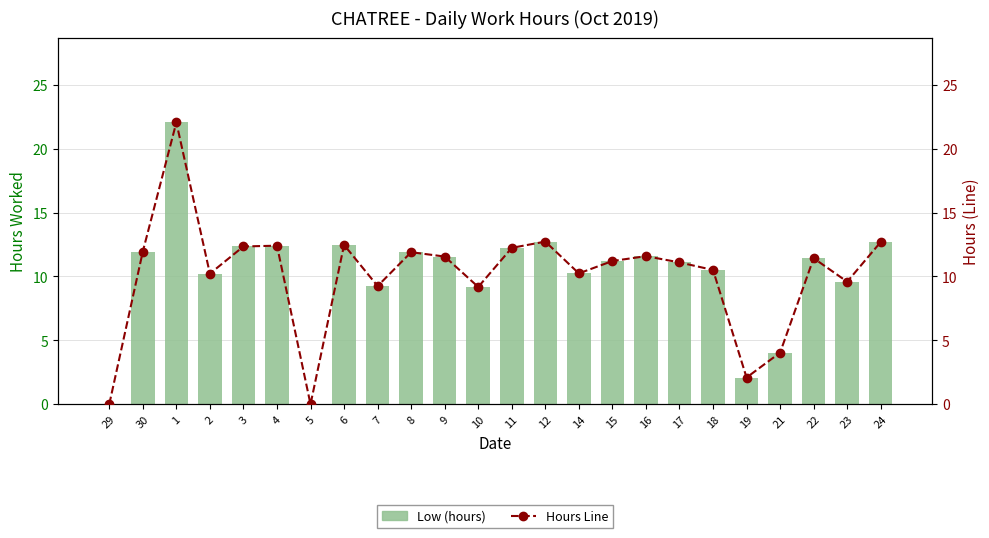

Reading left to right, list all the values displayed in this chart.

Low (hours): 29=0.0	30=11.9	1=22.1	2=10.2	3=12.3	4=12.4	5=0.0	6=12.5	7=9.2	8=11.9	9=11.6	10=9.2	11=12.2	12=12.7	14=10.2	15=11.2	16=11.6	17=11.1	18=10.5	19=2.1	21=4.0	22=11.4	23=9.6	24=12.7
Hours Line: 29=0.0	30=11.9	1=22.1	2=10.2	3=12.3	4=12.4	5=0.0	6=12.5	7=9.2	8=11.9	9=11.6	10=9.2	11=12.2	12=12.7	14=10.2	15=11.2	16=11.6	17=11.1	18=10.5	19=2.1	21=4.0	22=11.4	23=9.6	24=12.7